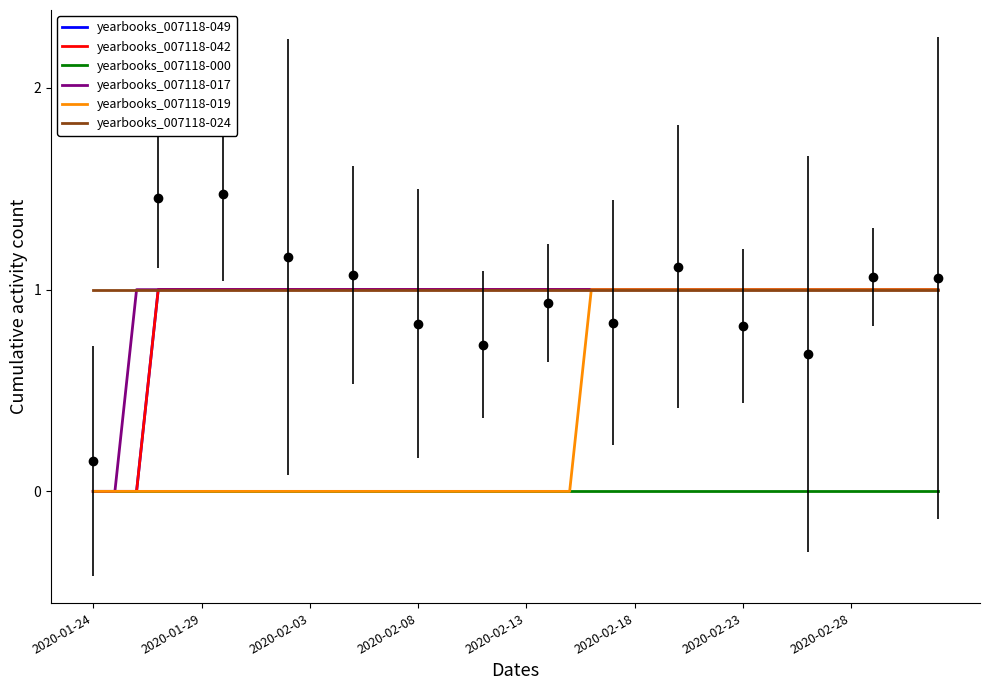

Reading left to right, list all the values displayed in this chart.

yearbooks_007118-049: 0	0	0	1	1	1	1	1	1	1	1	1	1	1	1	1	1	1	1	1	1	1	1	1	1	1	1	1	1	1	1	1	1	1	1	1	1	1	1	1
yearbooks_007118-042: 0	0	0	1	1	1	1	1	1	1	1	1	1	1	1	1	1	1	1	1	1	1	1	1	1	1	1	1	1	1	1	1	1	1	1	1	1	1	1	1
yearbooks_007118-000: 0	0	0	0	0	0	0	0	0	0	0	0	0	0	0	0	0	0	0	0	0	0	0	0	0	0	0	0	0	0	0	0	0	0	0	0	0	0	0	0
yearbooks_007118-017: 0	0	1	1	1	1	1	1	1	1	1	1	1	1	1	1	1	1	1	1	1	1	1	1	1	1	1	1	1	1	1	1	1	1	1	1	1	1	1	1
yearbooks_007118-019: 0	0	0	0	0	0	0	0	0	0	0	0	0	0	0	0	0	0	0	0	0	0	0	1	1	1	1	1	1	1	1	1	1	1	1	1	1	1	1	1
yearbooks_007118-024: 1	1	1	1	1	1	1	1	1	1	1	1	1	1	1	1	1	1	1	1	1	1	1	1	1	1	1	1	1	1	1	1	1	1	1	1	1	1	1	1